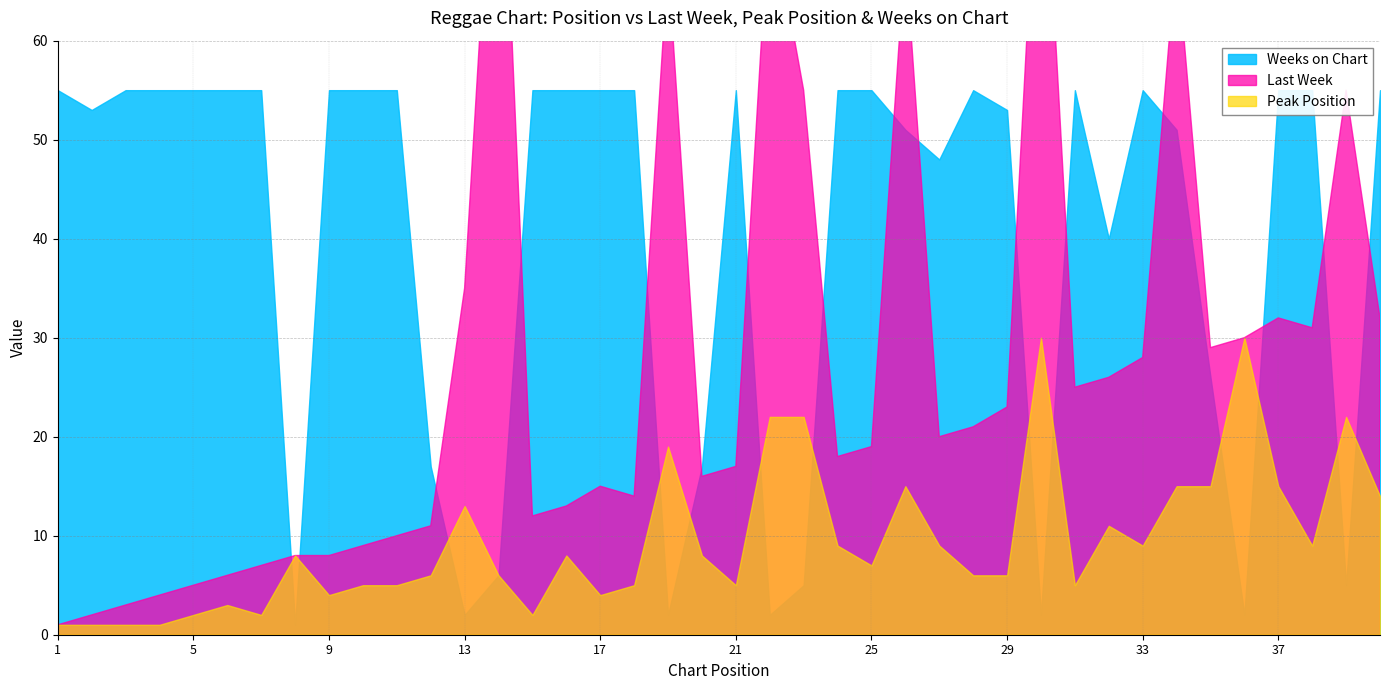

Where is the first local minimum for Weeks on Chart?

2